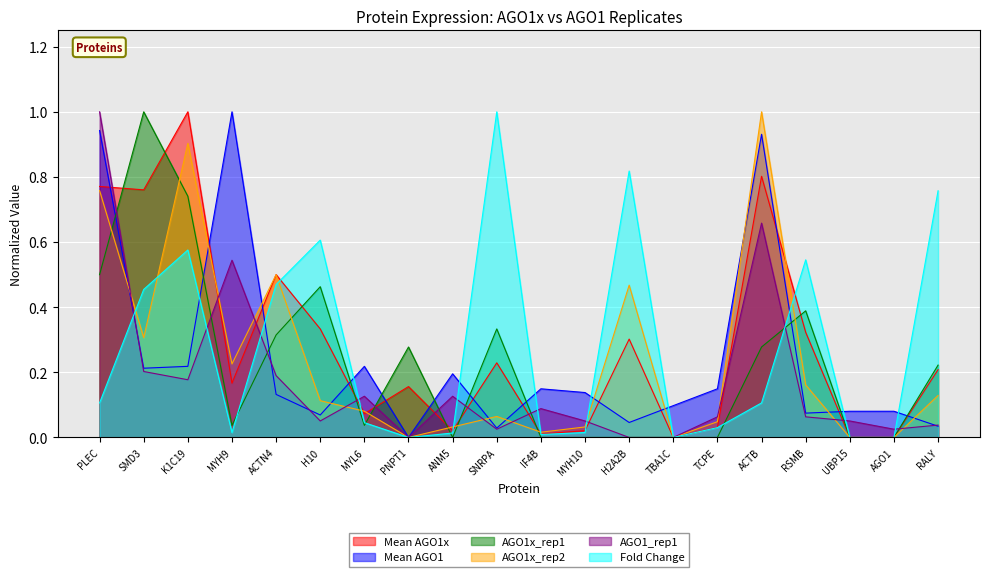

At which category does Fold Change reach its first local valley?

MYH9